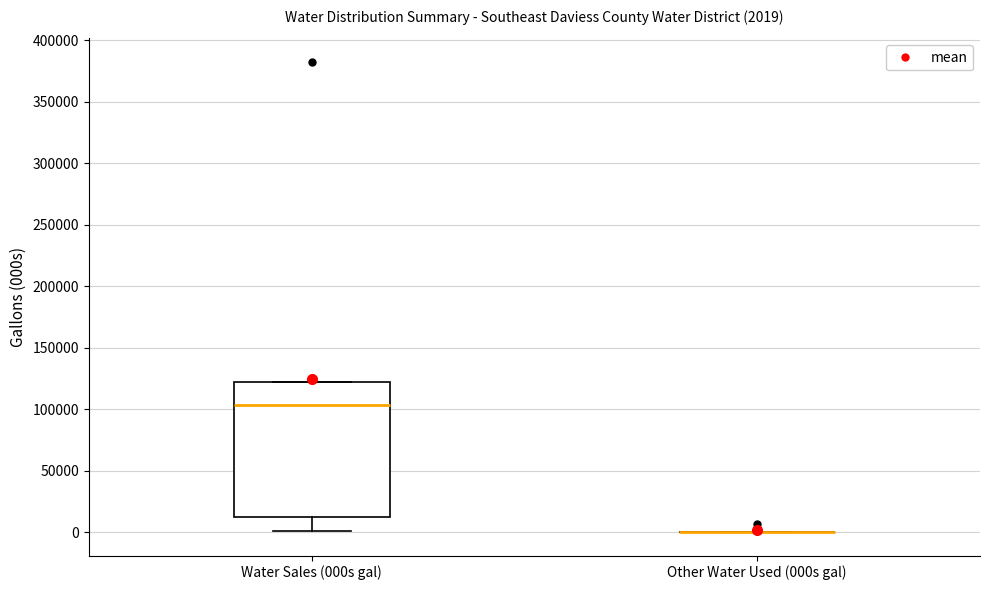

Which box is the tallest, from its lower edge to its upper edge?

Water Sales (000s gal)